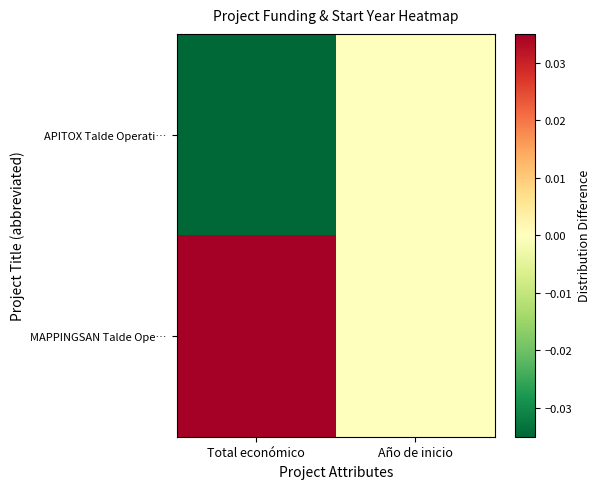

Rank the series at Año de inicio from lowest to highest value.

APITOX Talde Operati…, MAPPINGSAN Talde Ope…